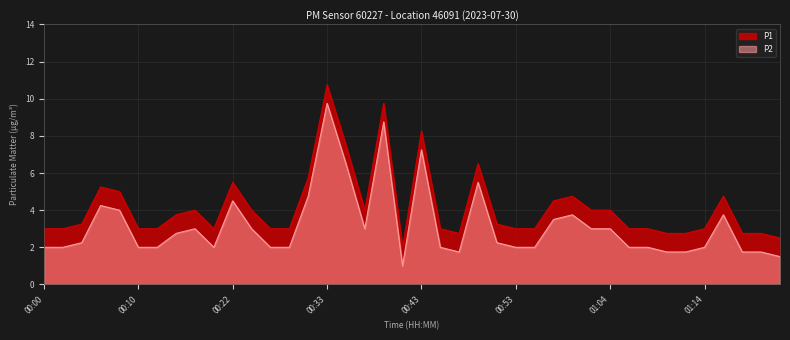

How many data points in P1 are less than 3?

7